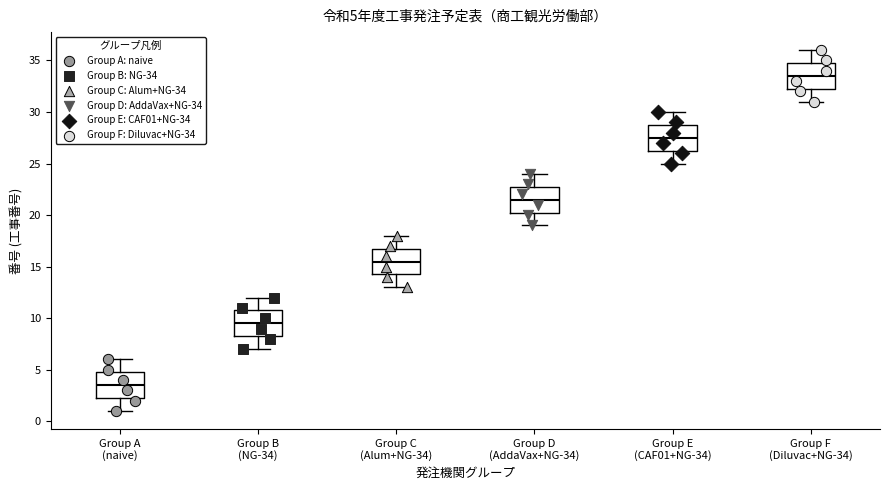

Which box has the lowest median line?

Group A (naive)